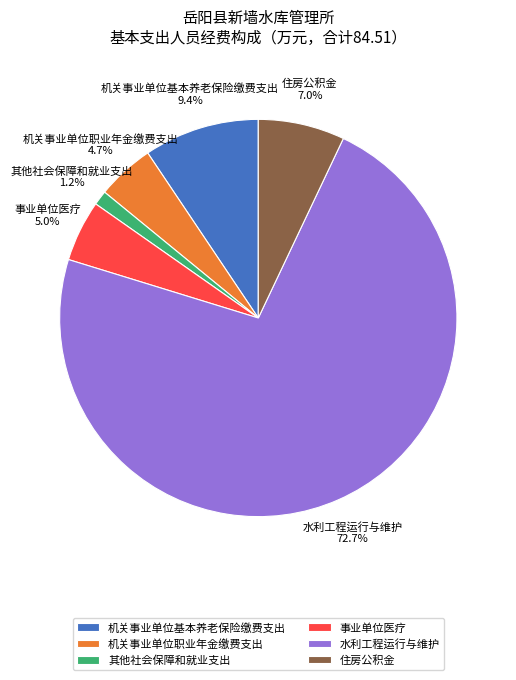

Which has a higher value, 水利工程运行与维护 or 其他社会保障和就业支出?

水利工程运行与维护